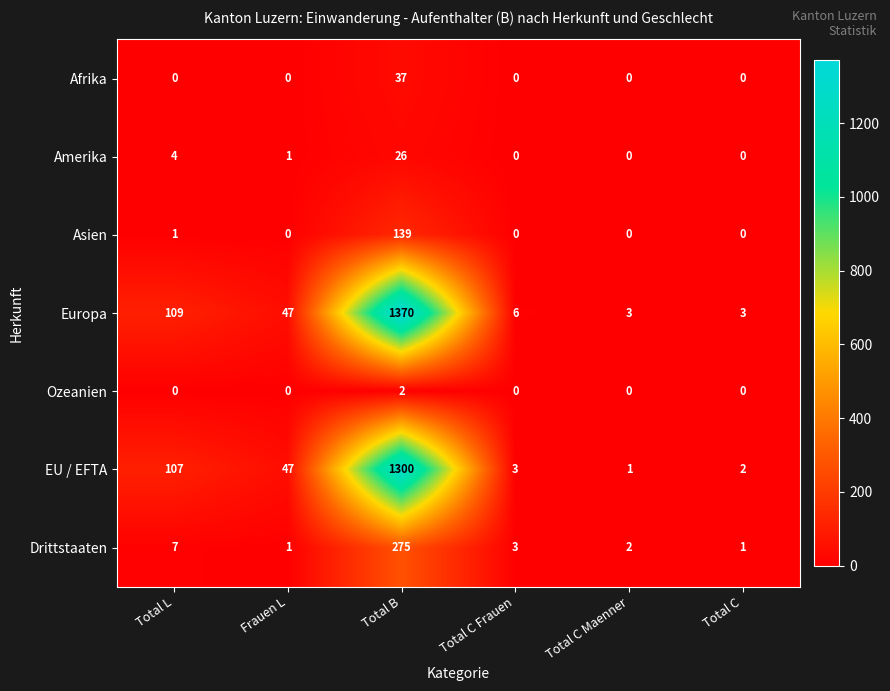

At which category is the sum across all series the highest?

Total B